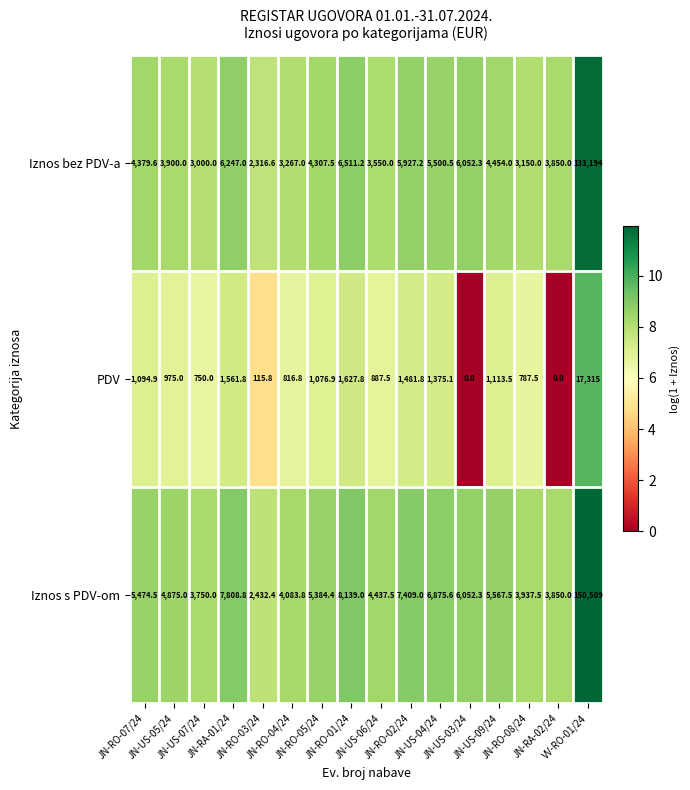

What is the difference between the highest and lowest values at JN-RO-01/24?

6511.2